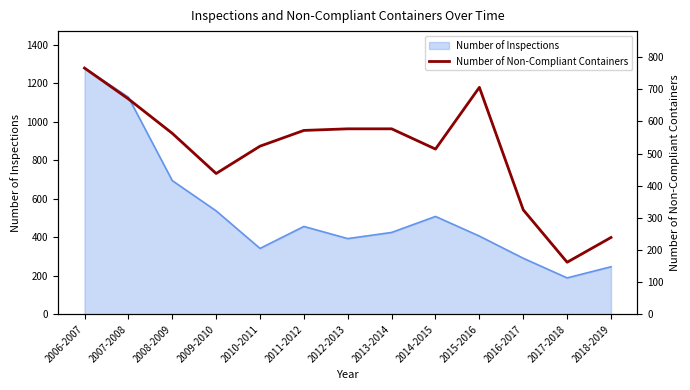

True or false: the data has more than 2 interior local peaks.

False